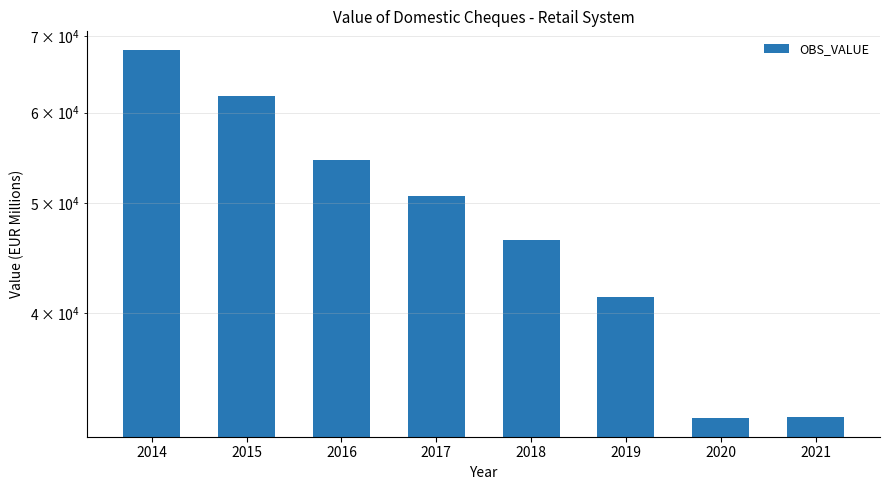

How many series are shown in this chart?

1